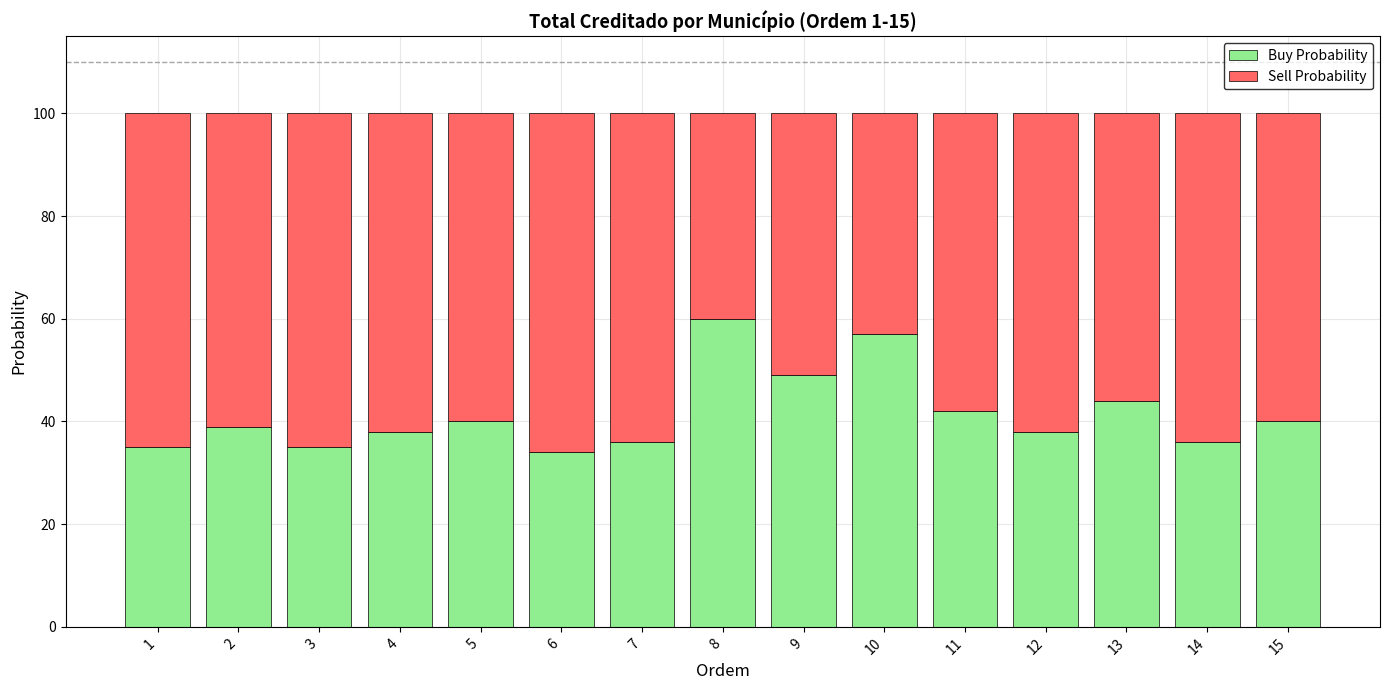

What is the lowest value of the Buy Probability series?

34